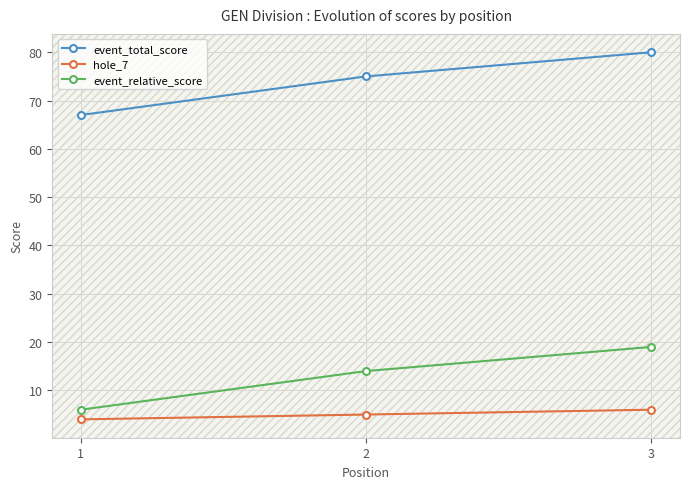

Count the number of categories in the chart.

3